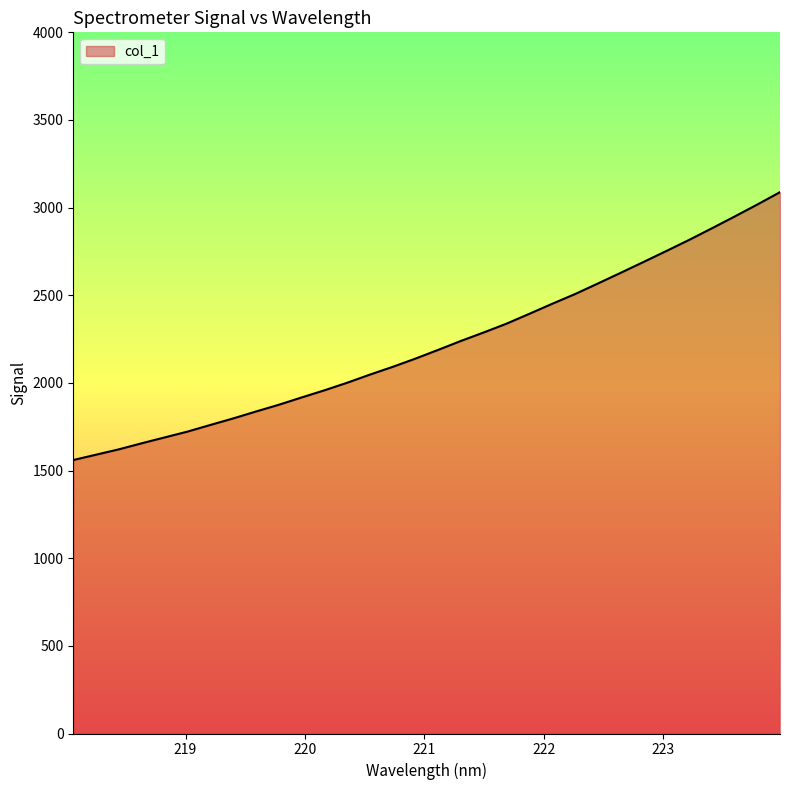

What is the difference between the maximum and minimum values?

1528.1